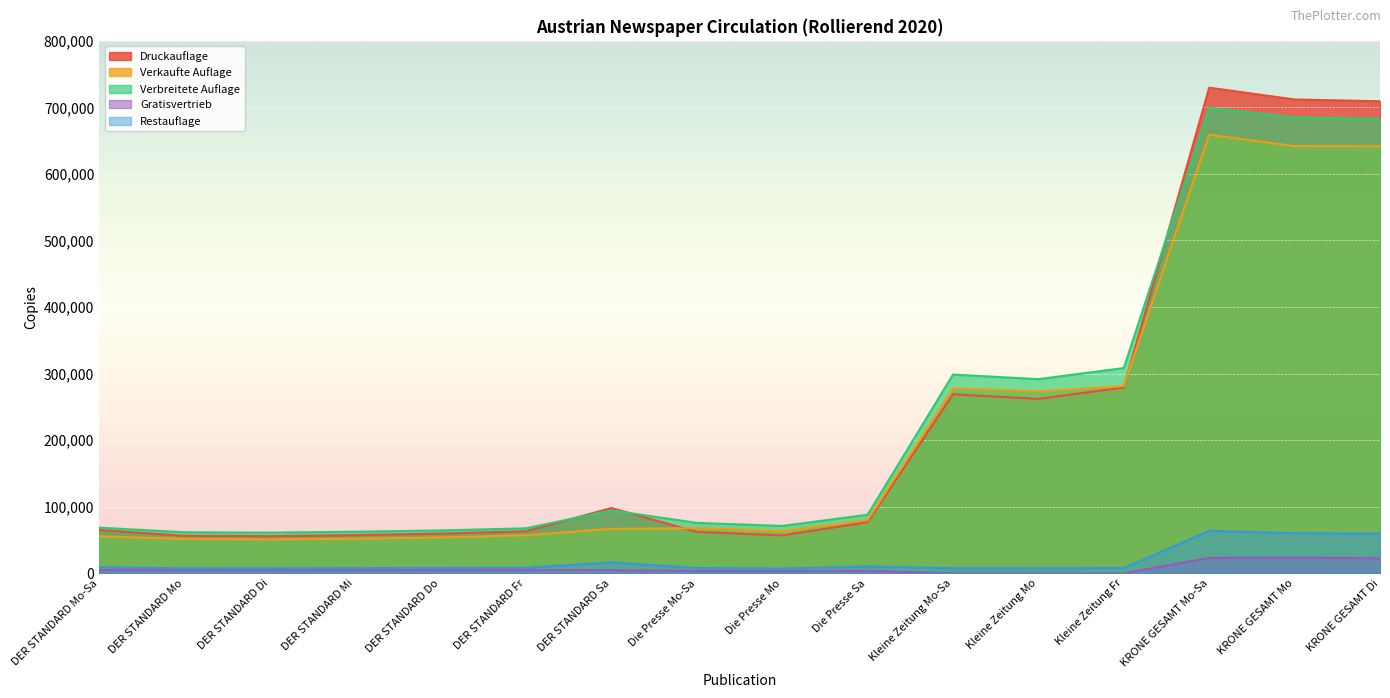

What is the lowest value of the Verbreitete Auflage series?

61030